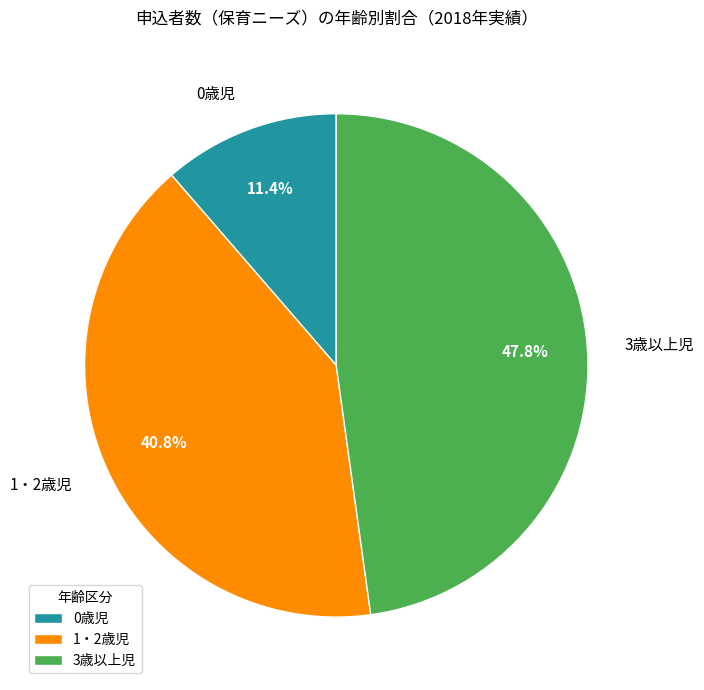

Is it true that 1・2歳児 is 41% of the pie?

True